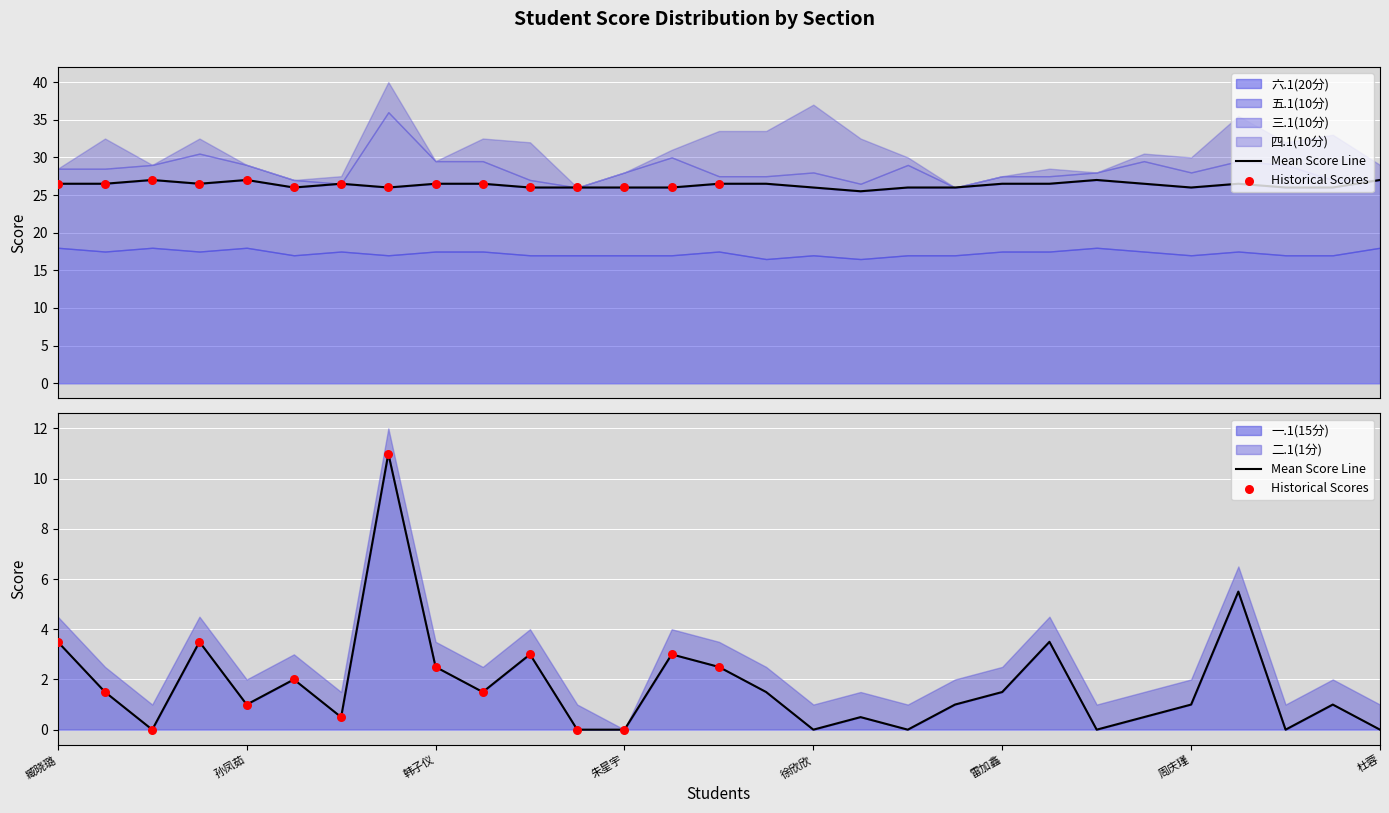

What is the total value across all series at 赵津?

36.0